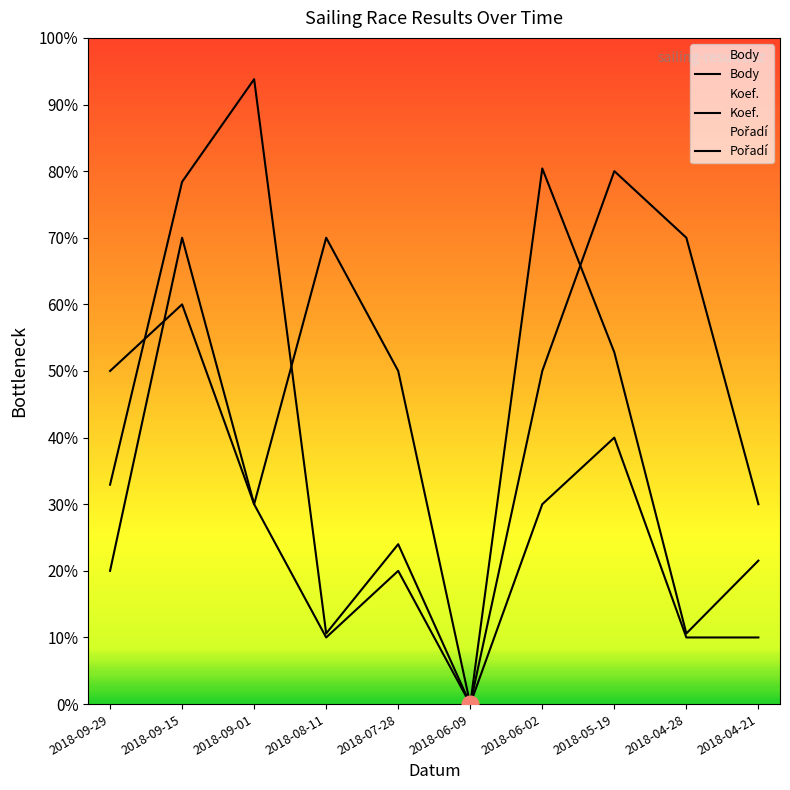

Which series has the largest total across all categories?

Pořadí